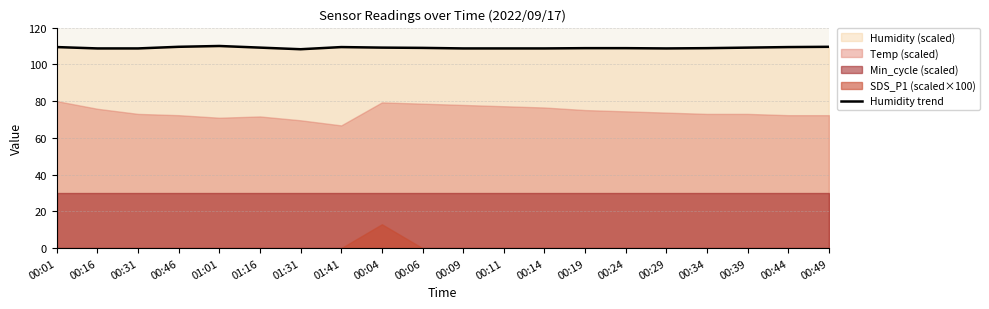

Reading left to right, extract all data points from this chart.

109.4	108.7	108.7	109.6	110.0	109.1	108.2	109.4	109.1	109.0	108.7	108.7	108.7	108.8	108.8	108.7	108.8	109.1	109.4	109.6